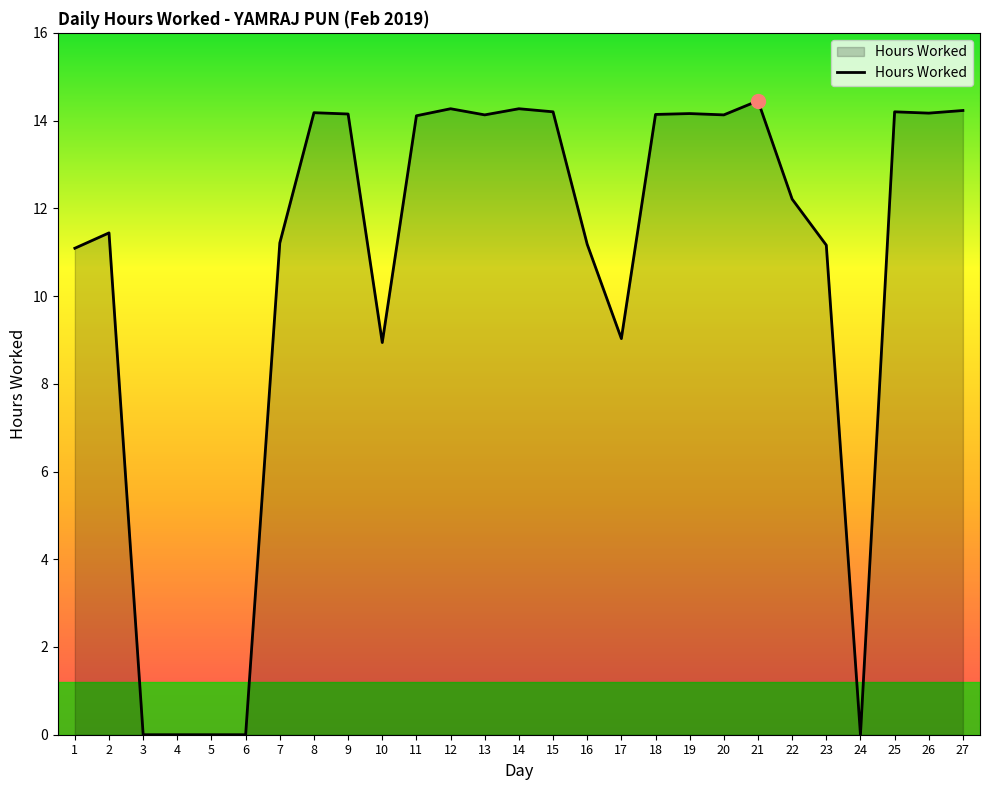

What is the change in value from 6 to 23?

+11.2